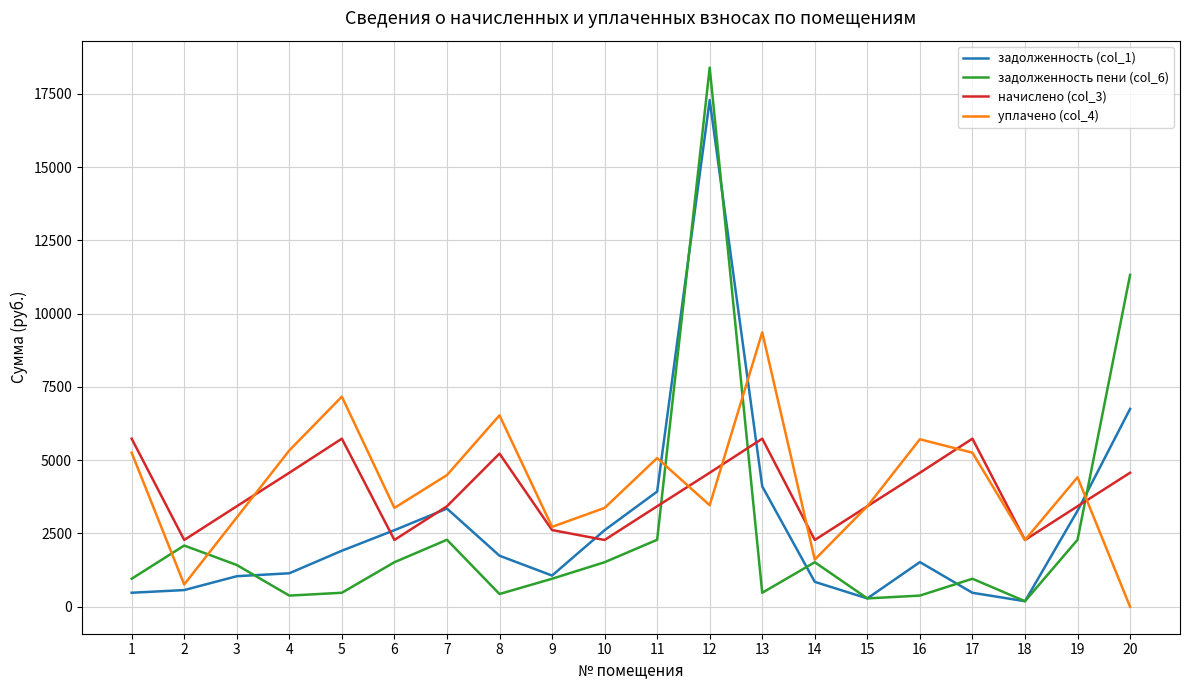

At which category is the sum across all series the highest?

12